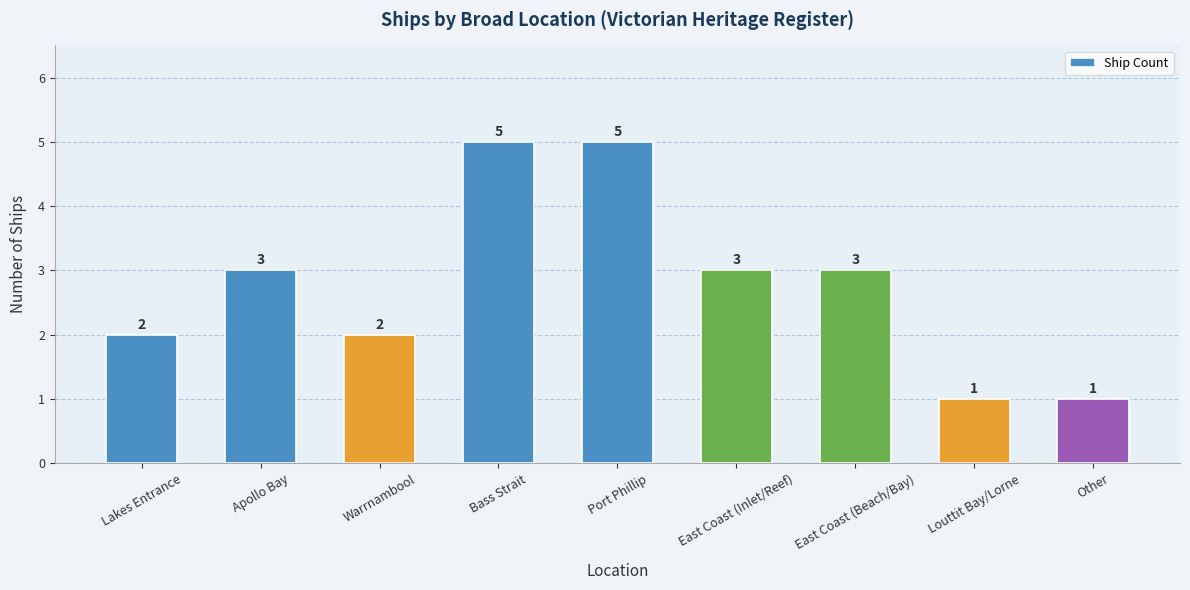

Which has a higher value, Port Phillip or East Coast (Beach/Bay)?

Port Phillip